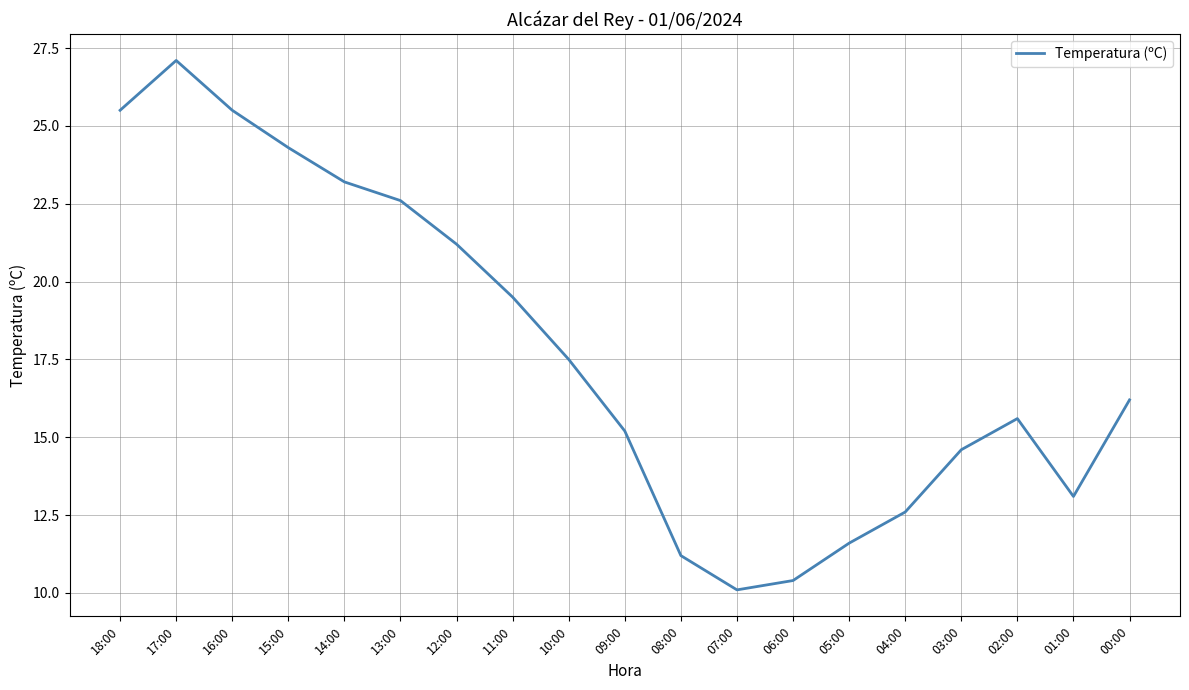

What is the average value?

17.7